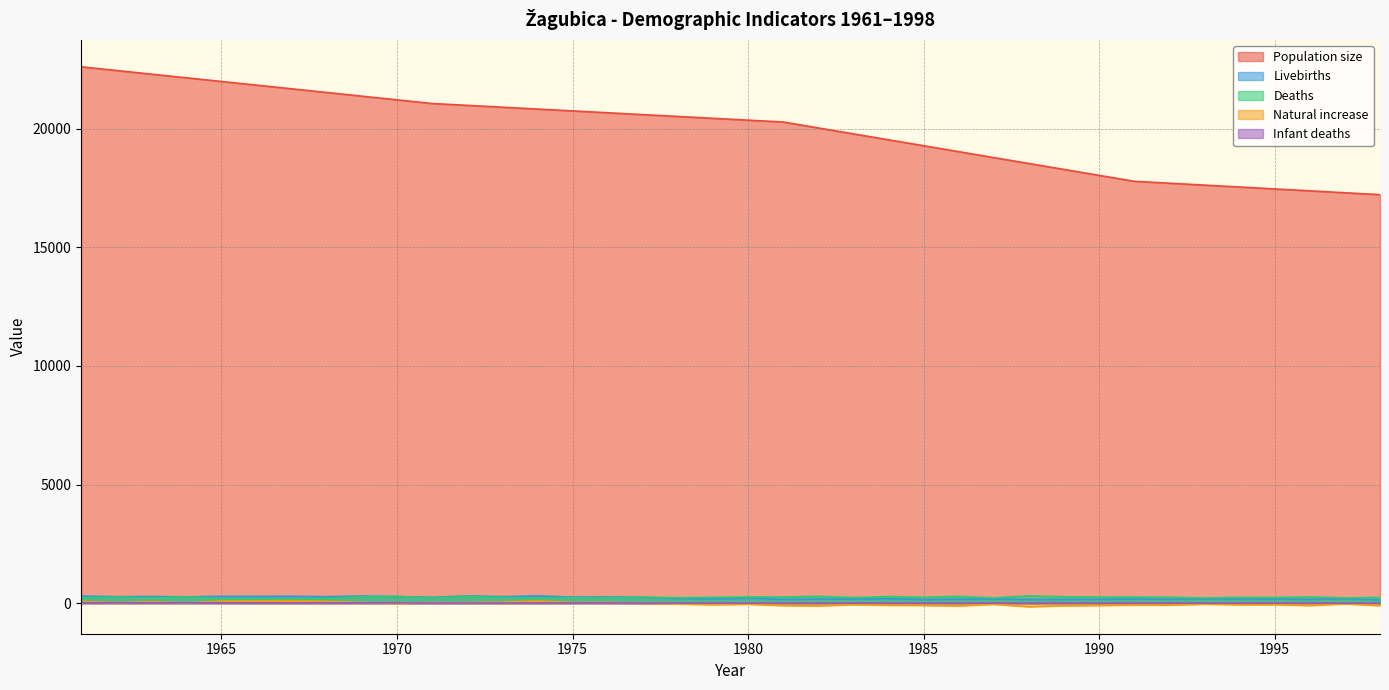

How many data points does each series have?

38